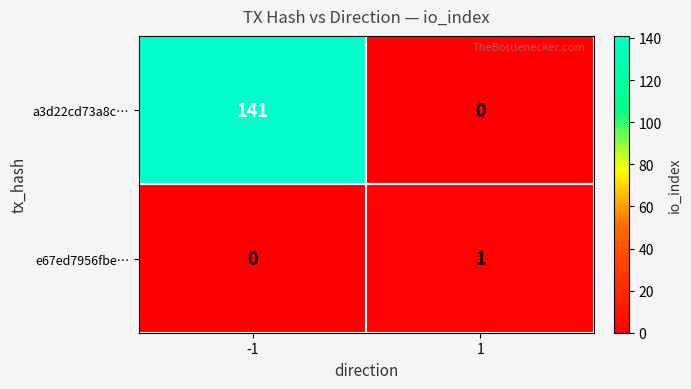

Reading left to right, transcribe all the data shown in this chart.

a3d22cd73a8c…: 141	0
e67ed7956fbe…: 0	1